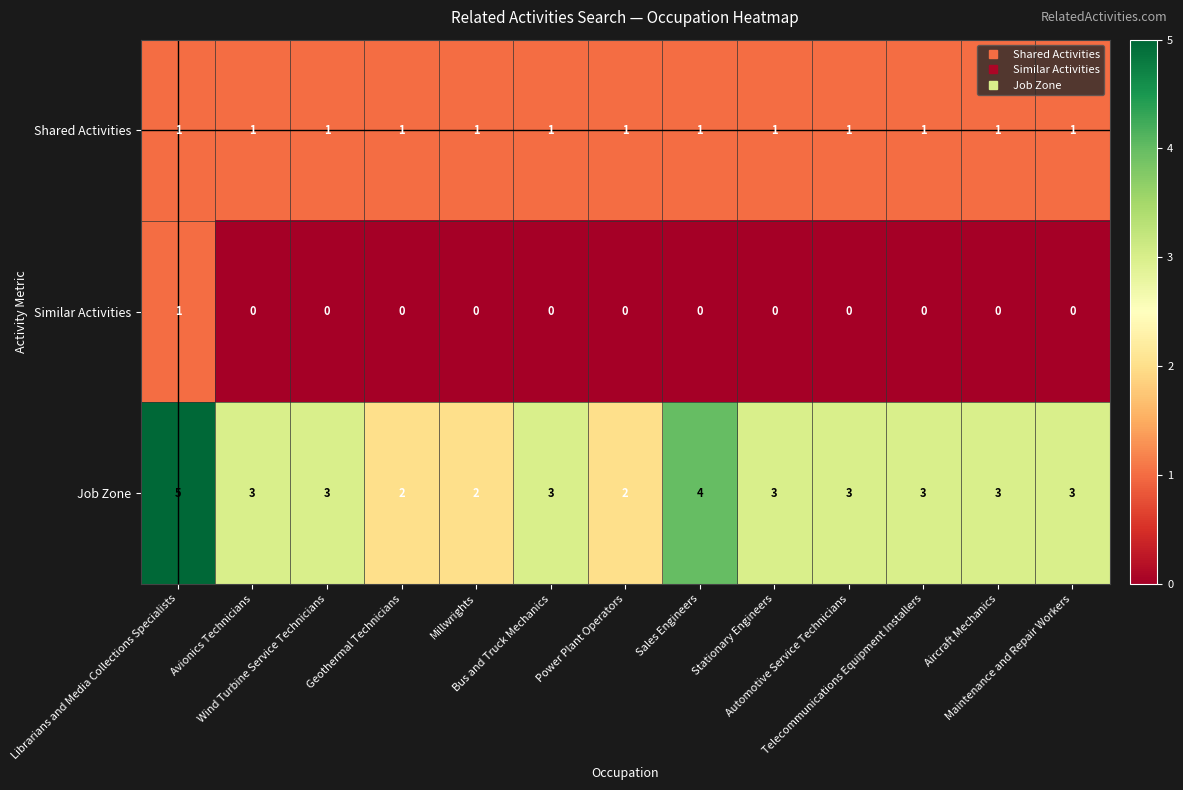

Rank the series by their average value, from lowest to highest.

Similar Activities, Shared Activities, Job Zone